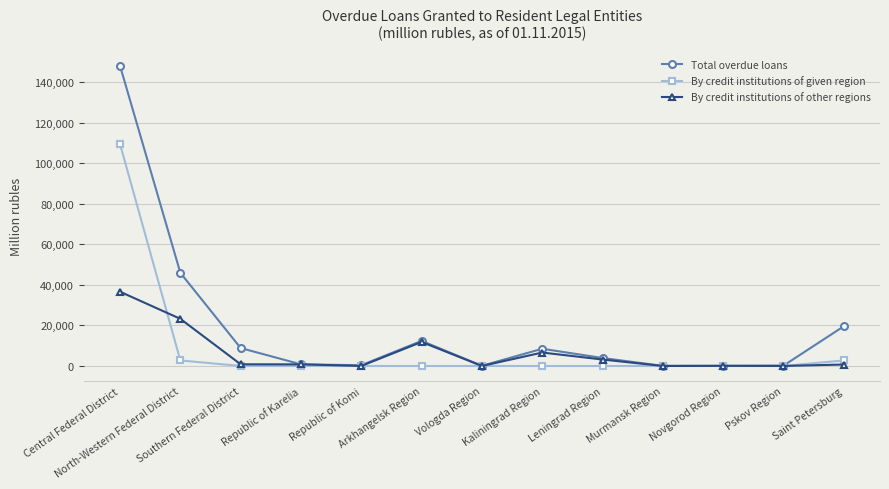

Rank the series by their average value, from lowest to highest.

By credit institutions of other regions, By credit institutions of given region, Total overdue loans